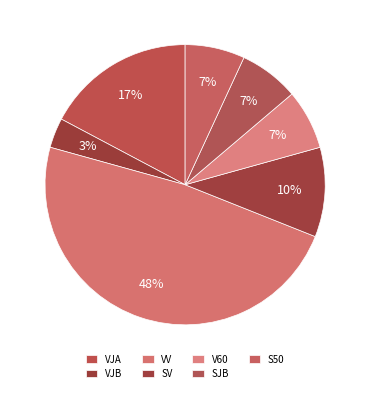

To the nearest percent, what is the combined percentage of SJB and S50?

14%